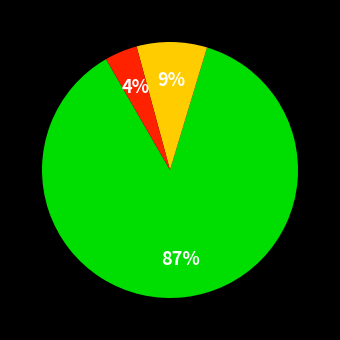

Is there any slice that represents more than half of the pie?

Yes